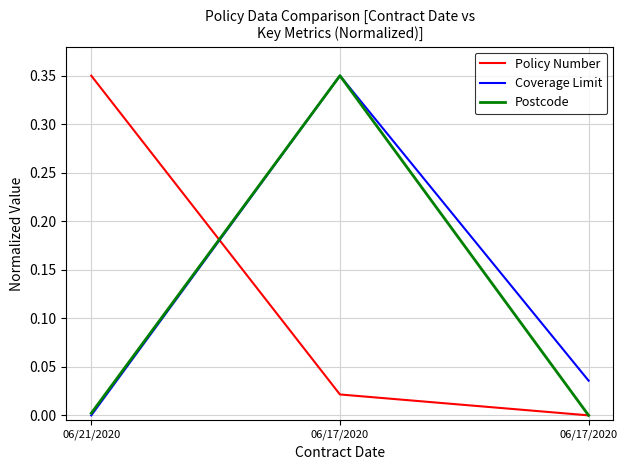

Between 06/17/2020 and 06/17/2020, which series saw the biggest shift?

Postcode